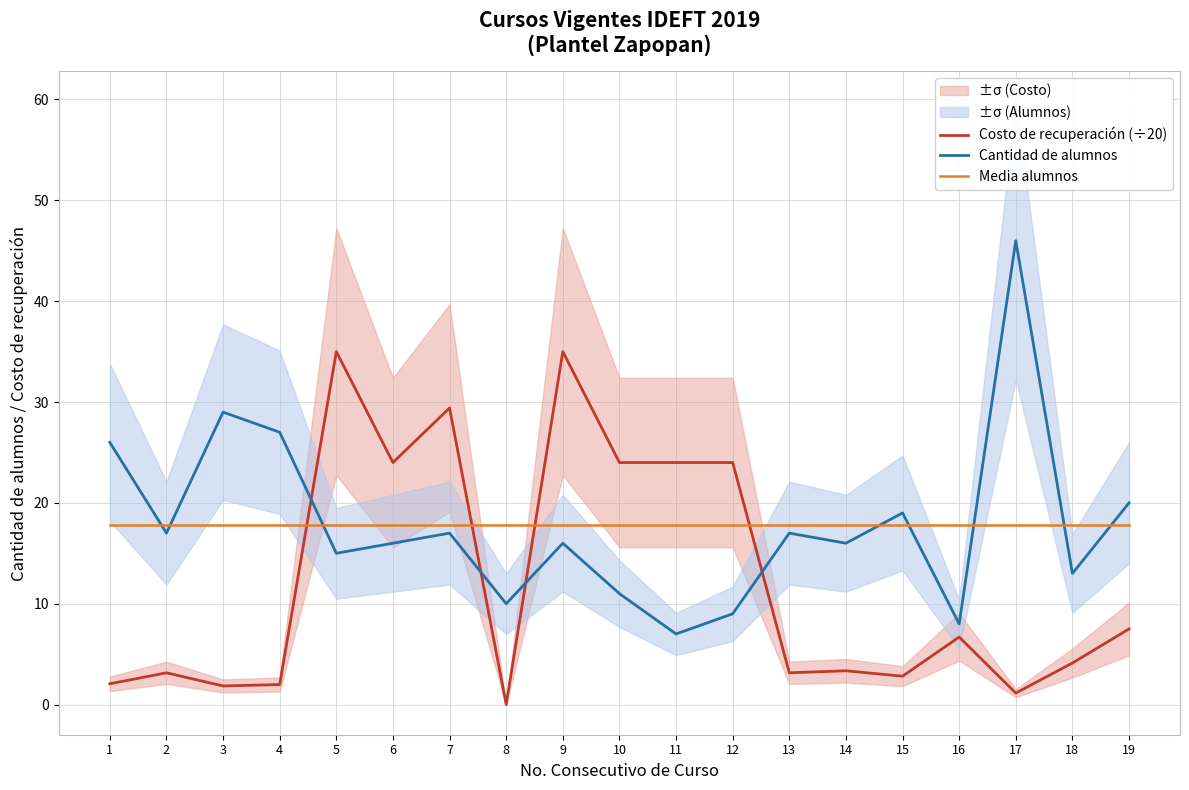

Which series has the largest range (max minus min)?

Cantidad de alumnos